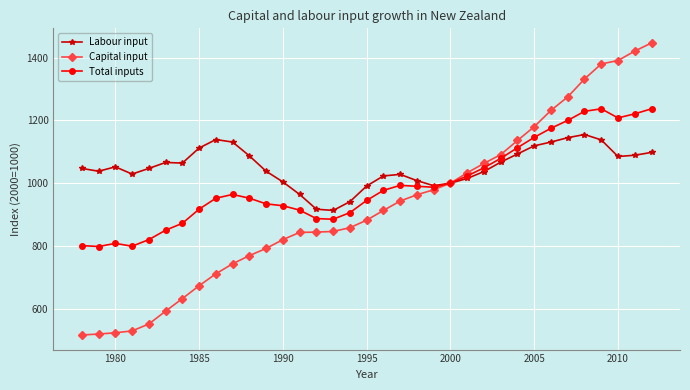

Which series has the largest total across all categories?

Labour input